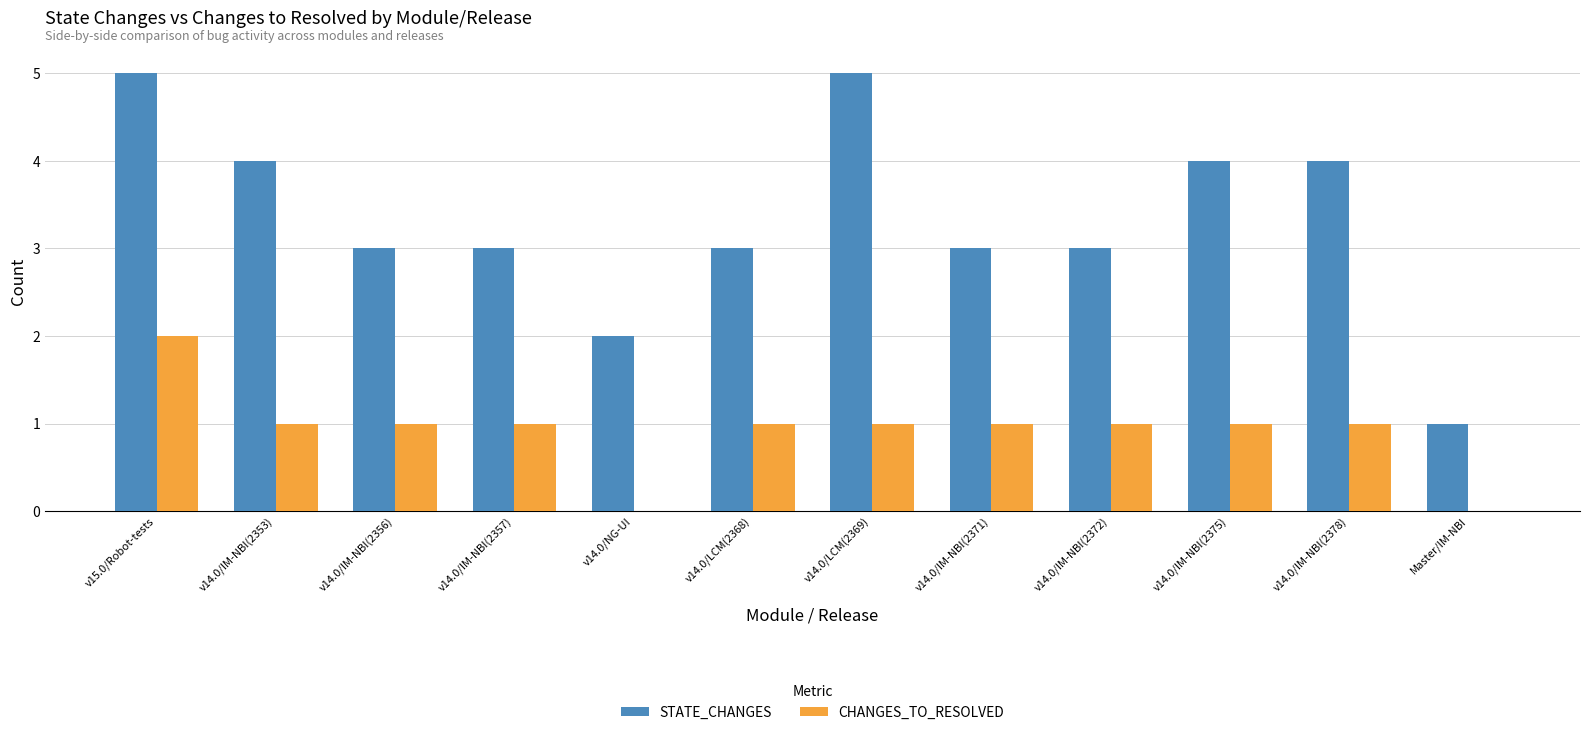

What is the highest value of the CHANGES_TO_RESOLVED series?

2